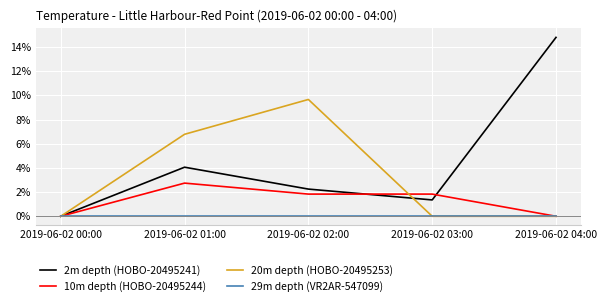

True or false: 10m depth (HOBO-20495244) has a value of 0.0 at 2019-06-02 00:00.

True